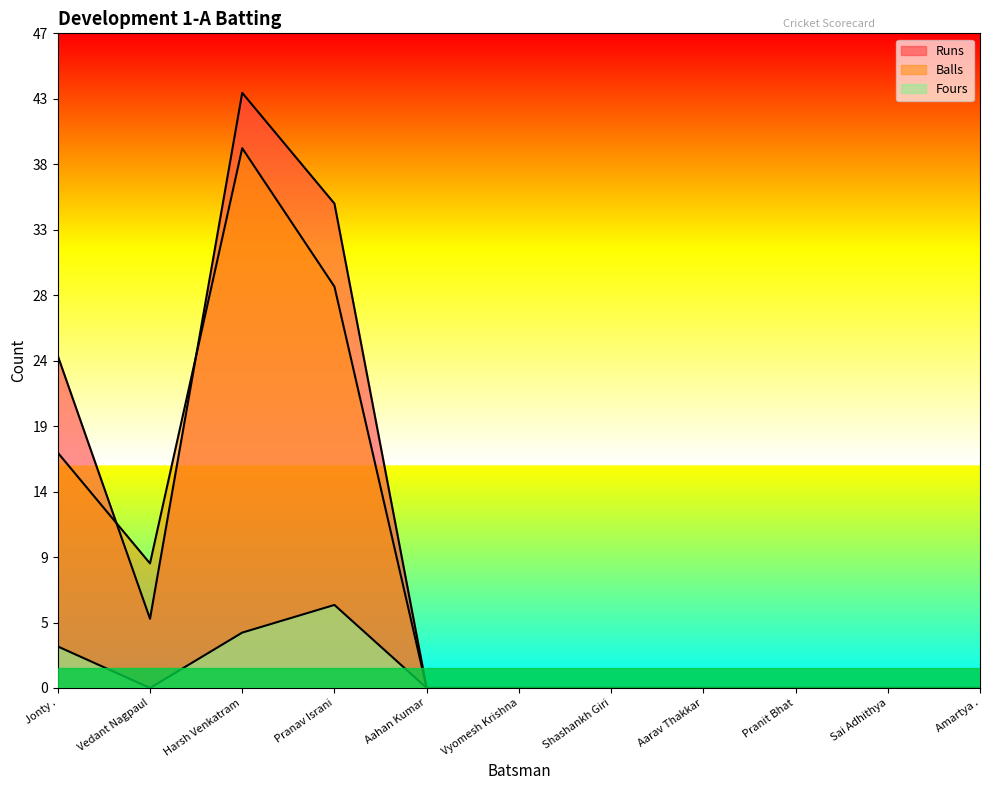

What is the label of the 4th point from the right?

Aarav Thakkar